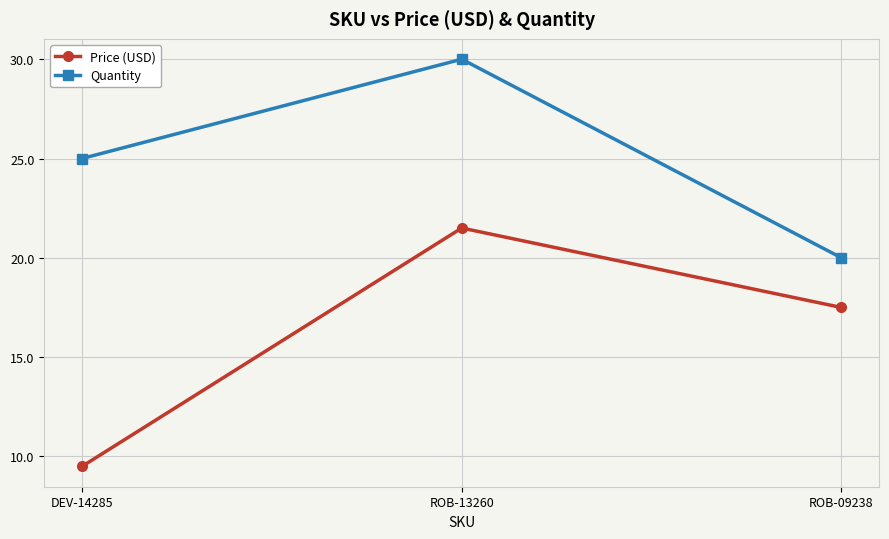

Count the number of categories in the chart.

3